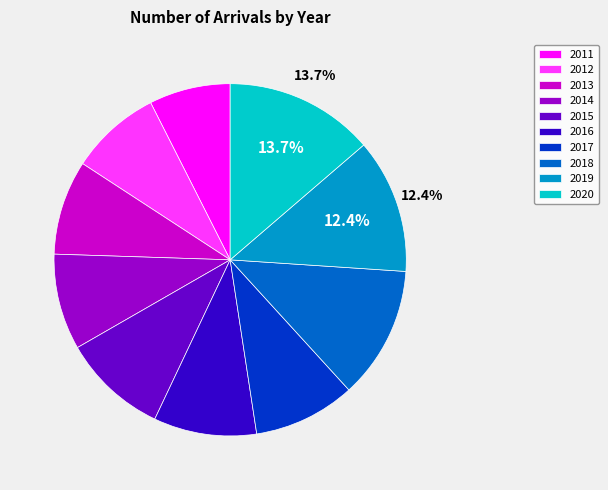

Which slice is the smallest?

2011